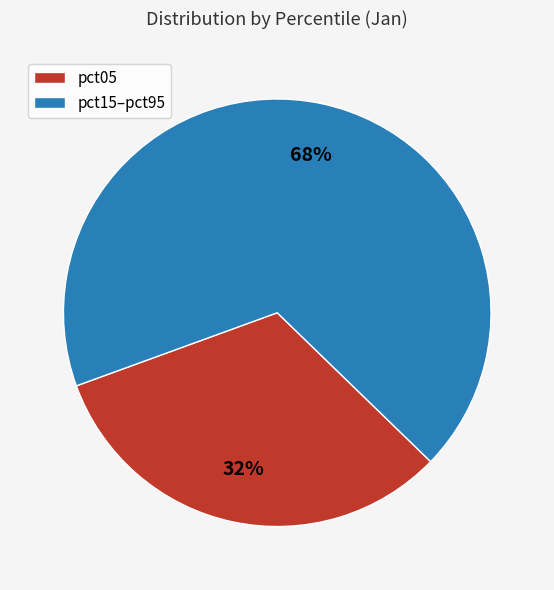

Count the number of slices in the pie.

2